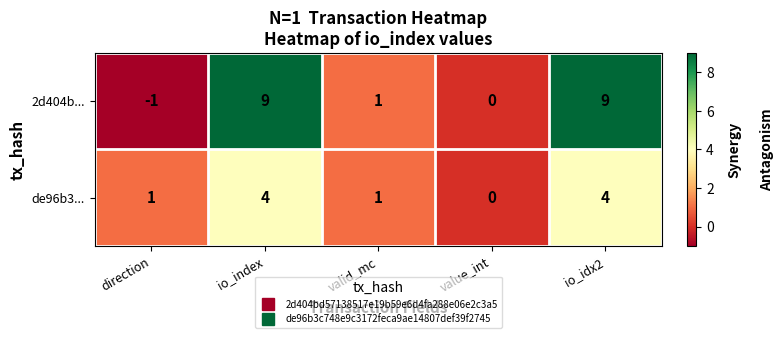

Is the value of 2d404b... at io_idx2 greater than the value of de96b3... at value_int?

Yes